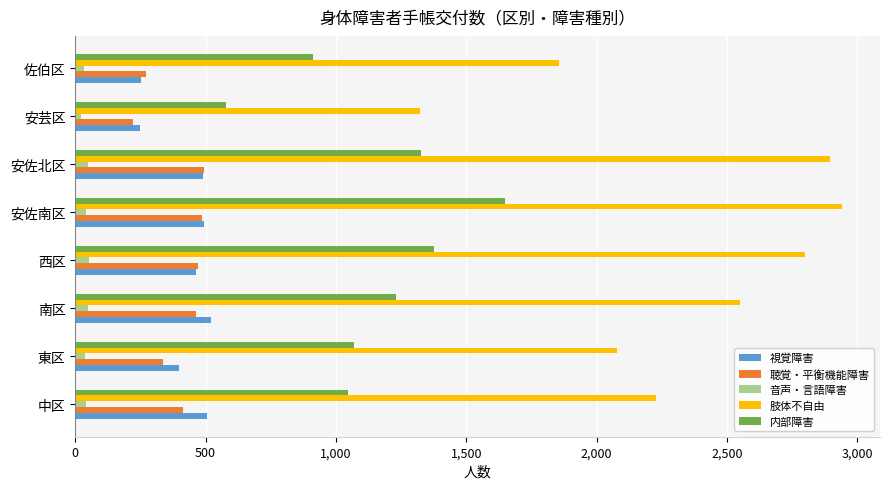

Rank the series by their maximum value, from highest to lowest.

肢体不自由, 内部障害, 視覚障害, 聴覚・平衡機能障害, 音声・言語障害